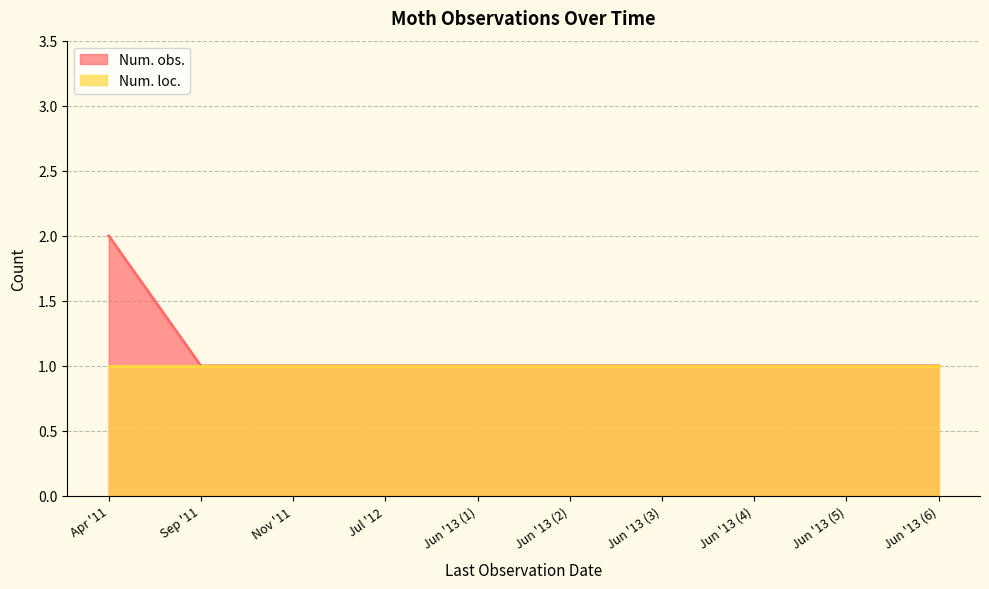

True or false: the data shows 1 at Jun '13 (1).

True